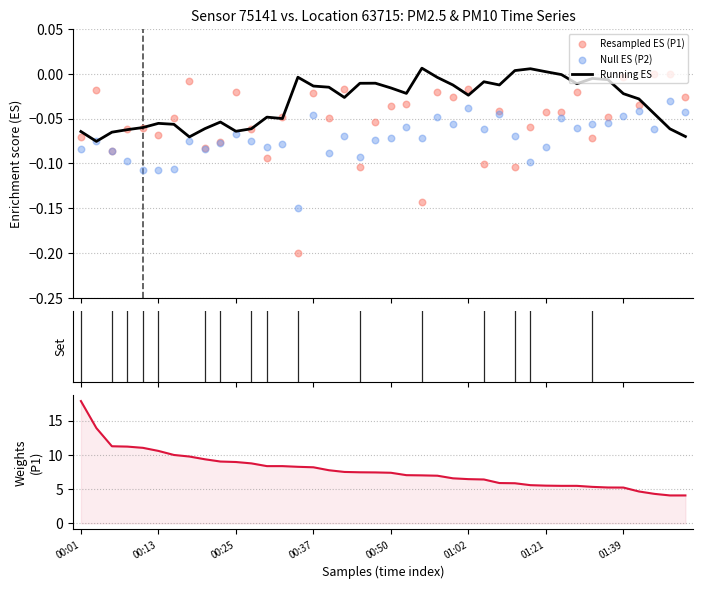

Which series reaches the maximum Y coordinate?

P1 (sorted)